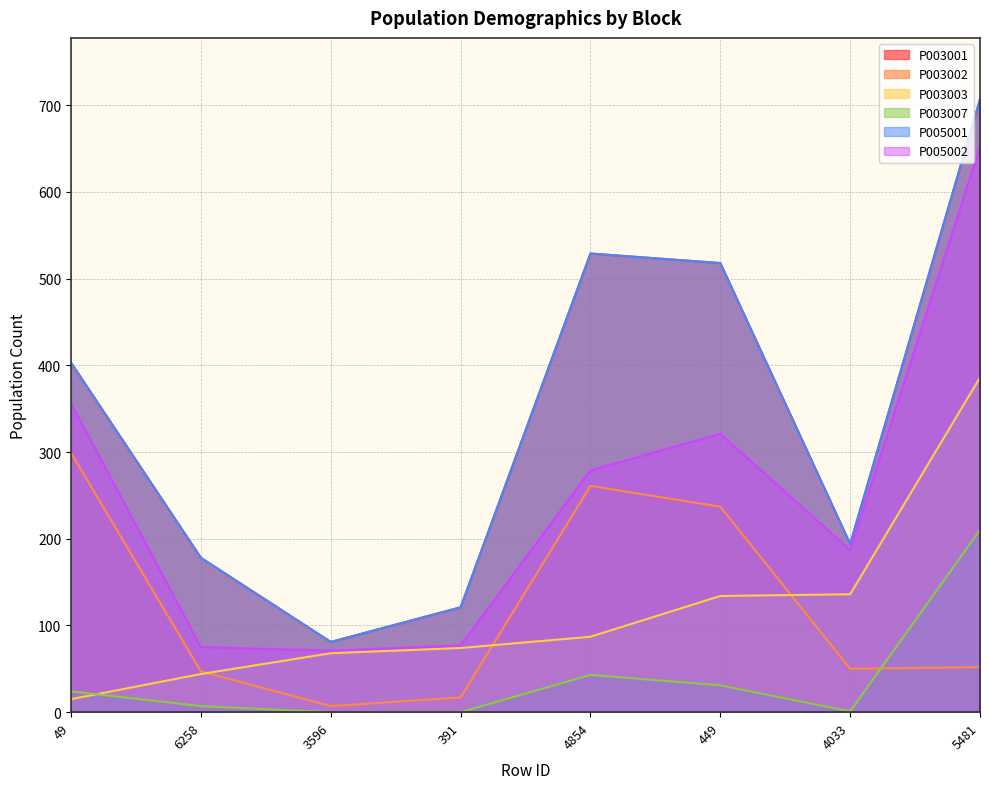

Which category has the lowest value across all series?

3596